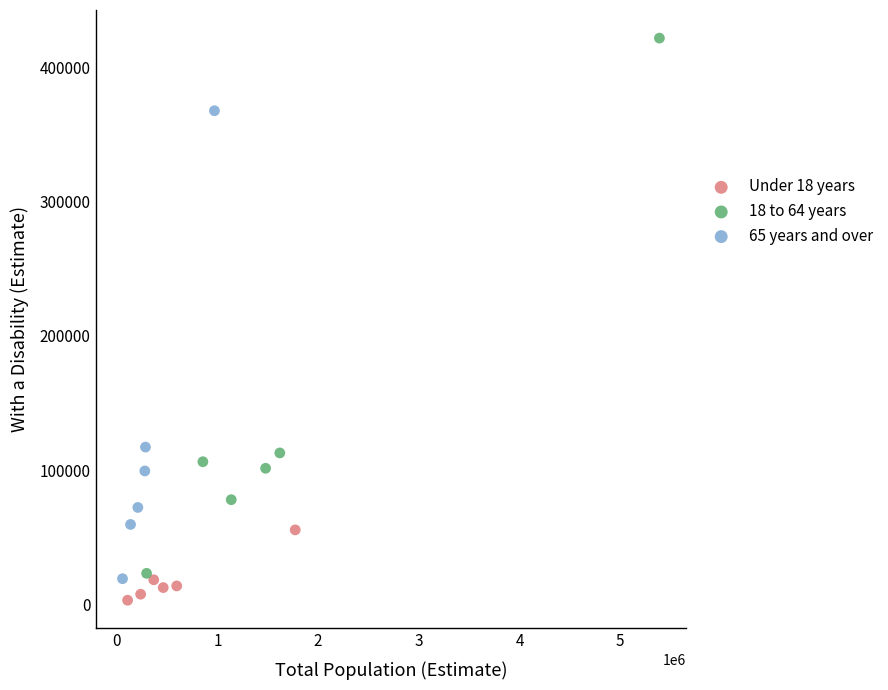

Which series has the largest Y range (max minus min)?

18 to 64 years